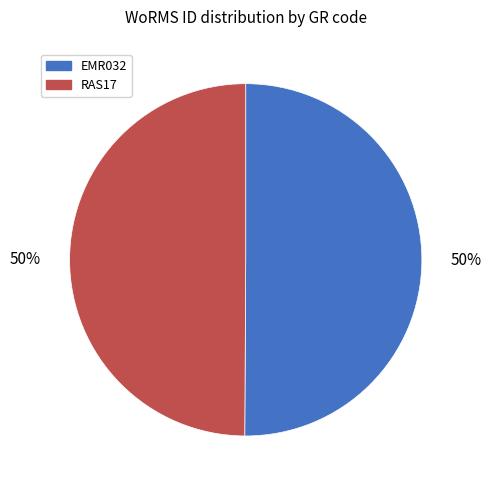

What is the ratio of the value at RAS17 to the value at EMR032?

1.0